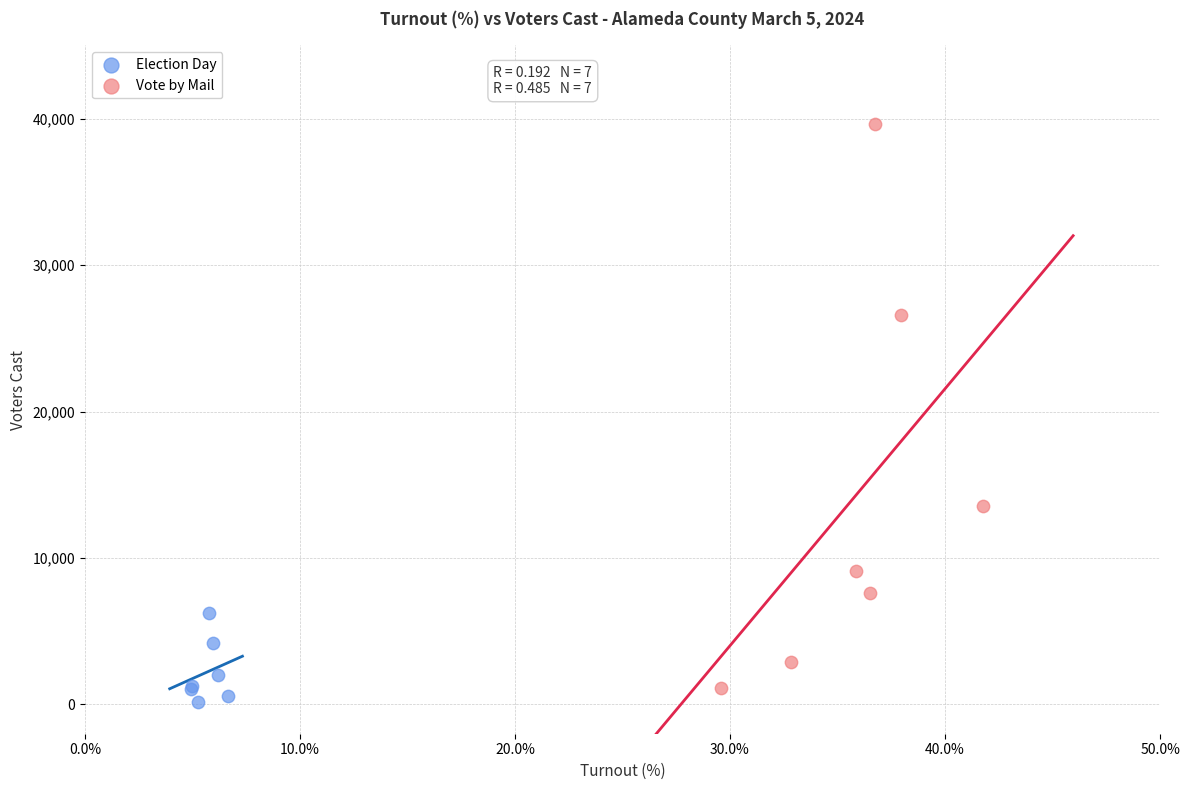

Which series has the largest Y range (max minus min)?

Vote by Mail